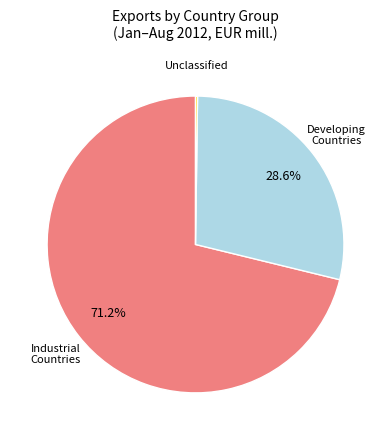

Is there any slice that represents more than half of the pie?

Yes